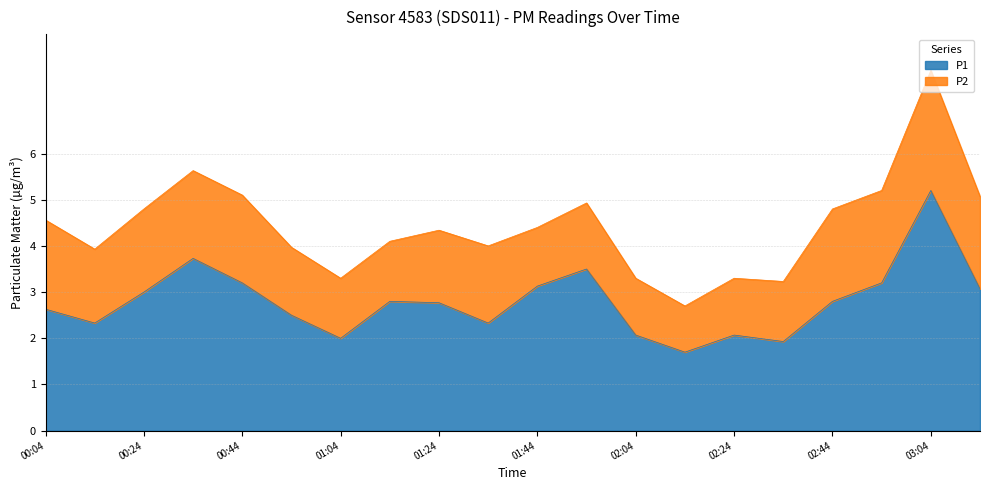

What is the label of the 13th point from the right?

01:14